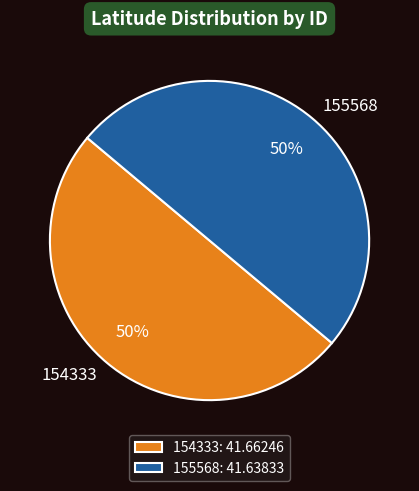

Is it true that 155568 is 60% of the pie?

False